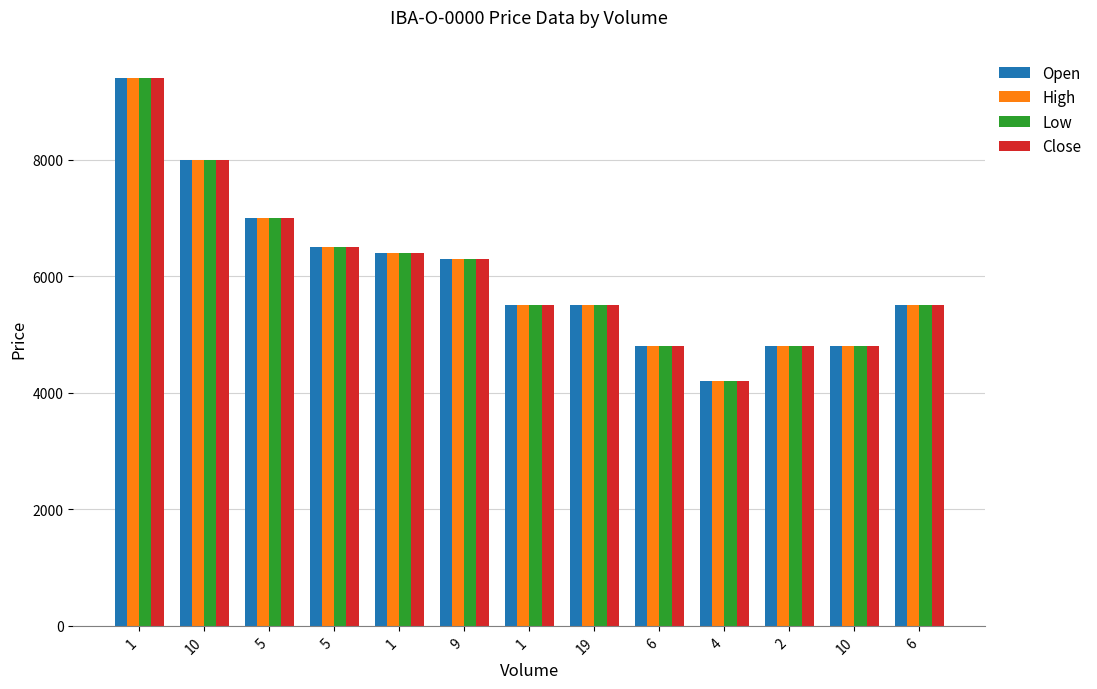

Is it true that Close equals 4800 at 10?

True